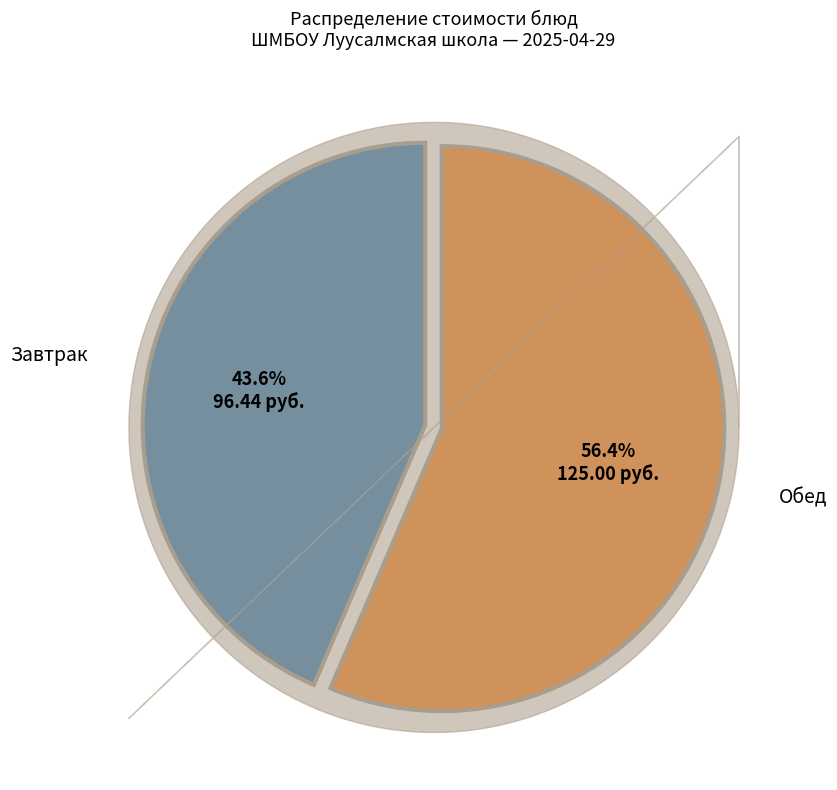

Does any single category account for the majority?

Yes